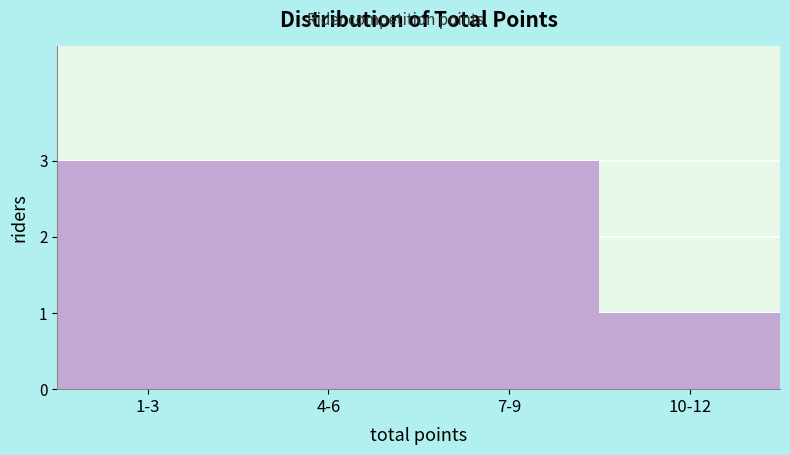

Reading right to left, what are all the values shown in this chart?

1	3	3	3